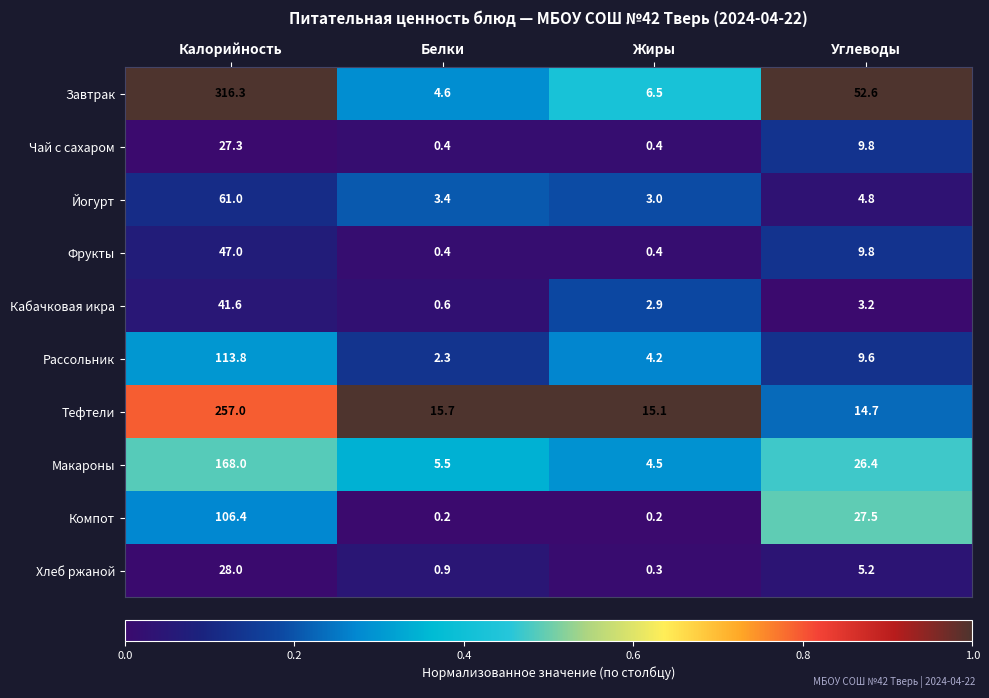

Which label corresponds to the largest value in the chart?

Калорийность